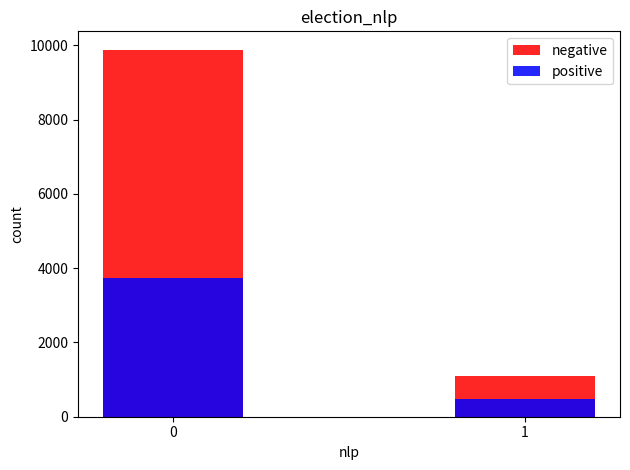

Rank the series at 1 from lowest to highest value.

positive, negative